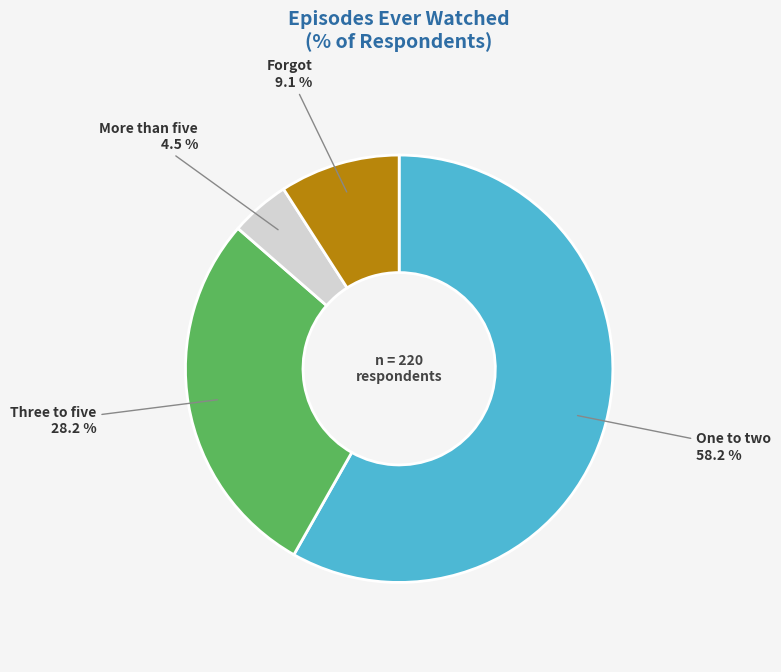

Is there any slice that represents more than half of the pie?

Yes